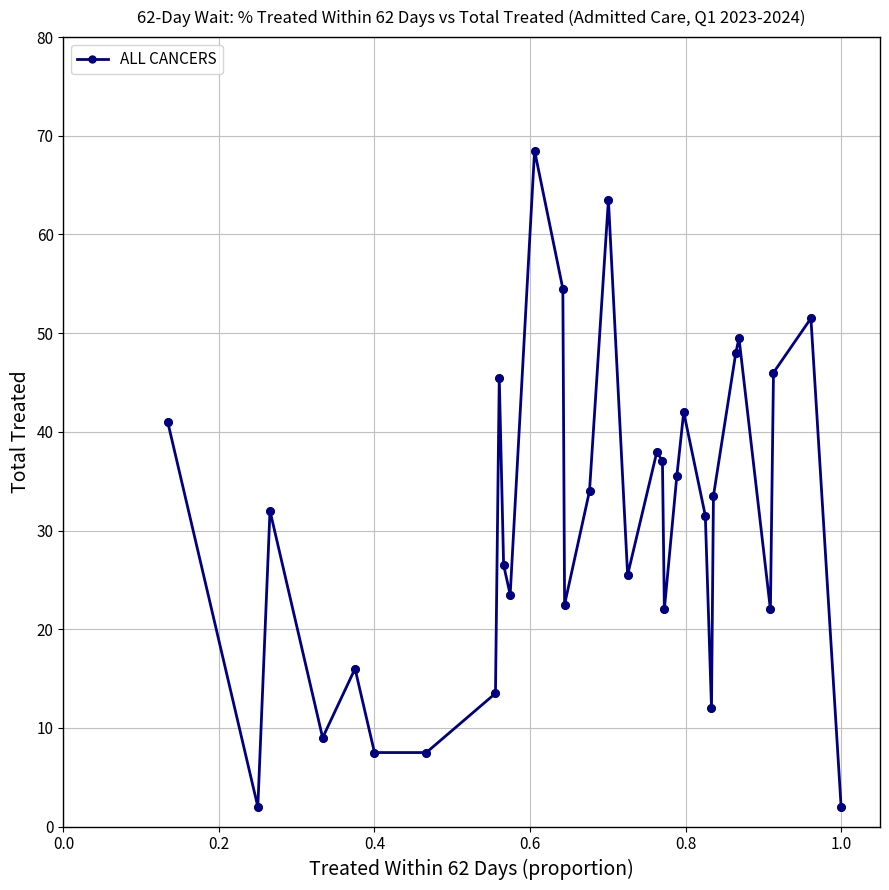

What is the smallest value displayed?

2.0